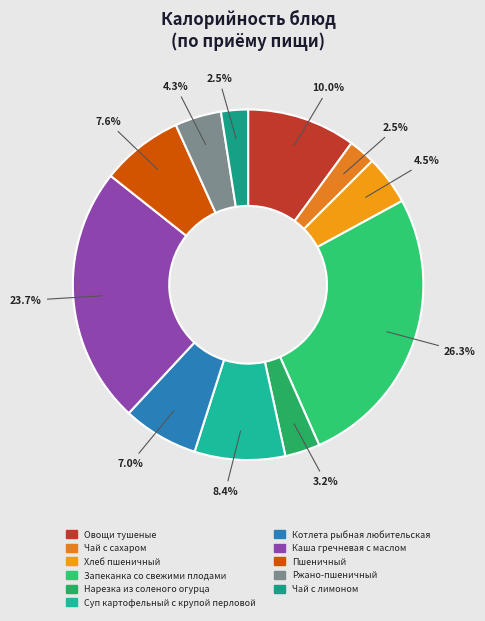

Does Нарезка из соленого огурца account for over 50% of the chart?

No